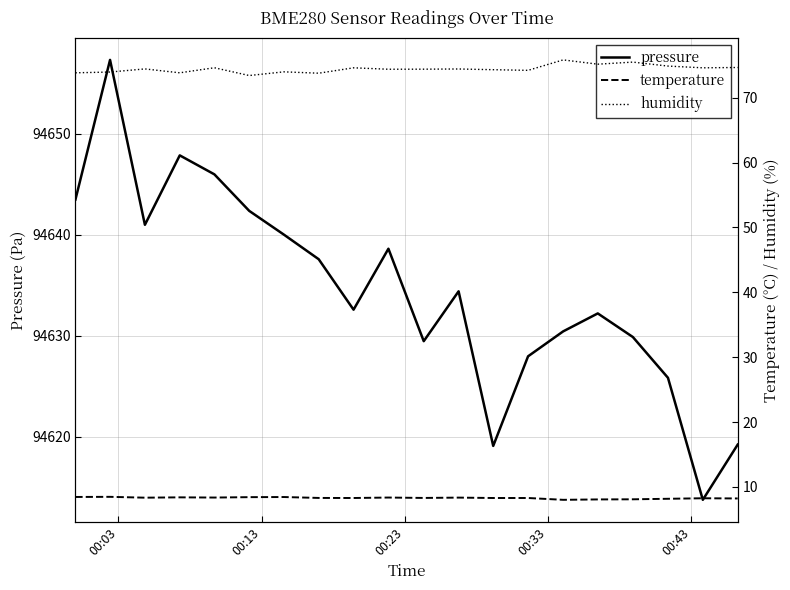

What are all the series names shown in the legend?

pressure, temperature, humidity